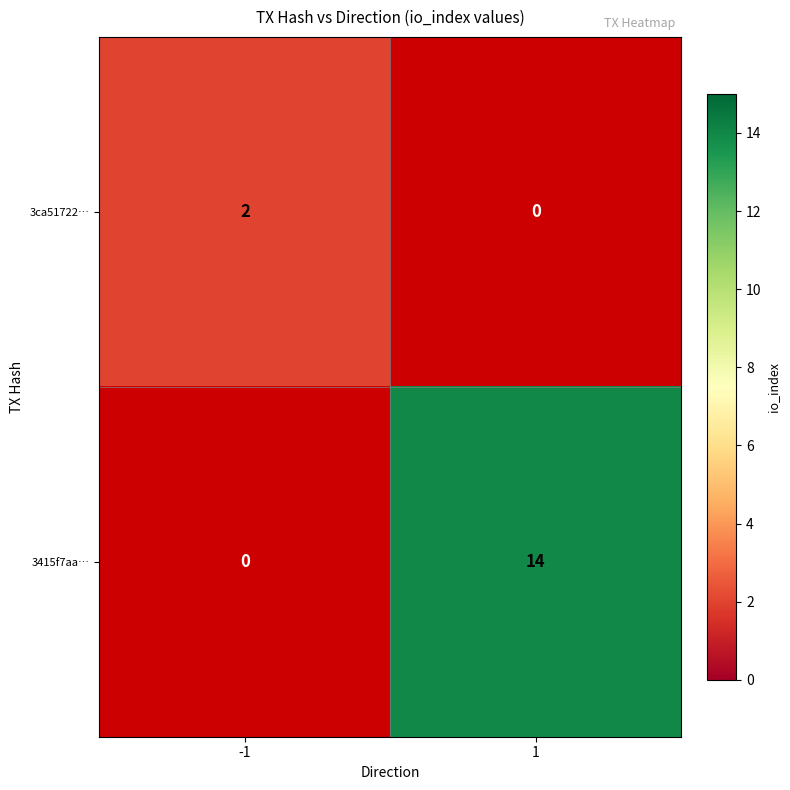

Reading left to right, extract all data points from this chart.

3ca51722…: -1=2	1=0
3415f7aa…: -1=0	1=14